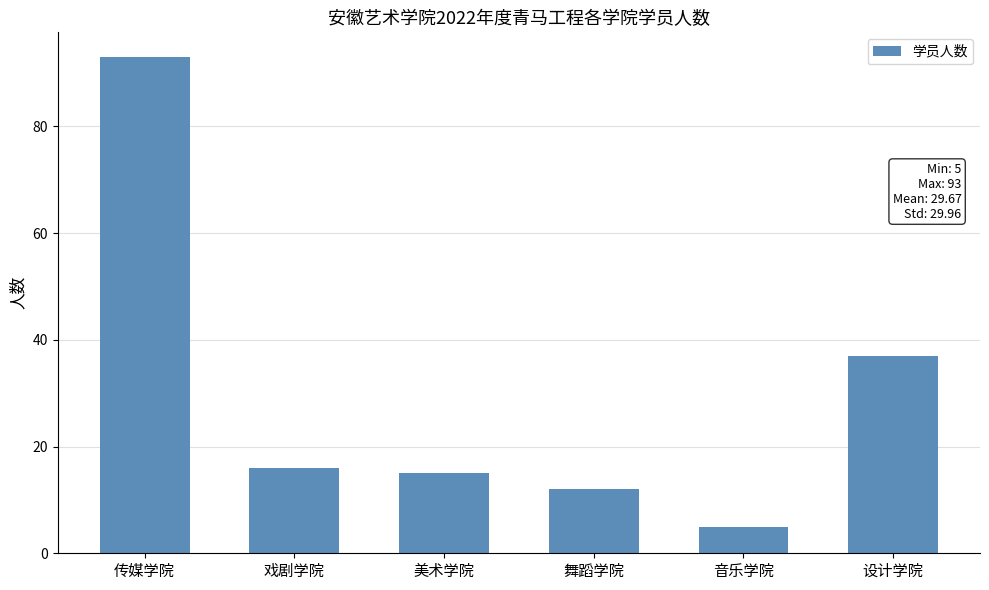

What is the greatest value displayed?

93